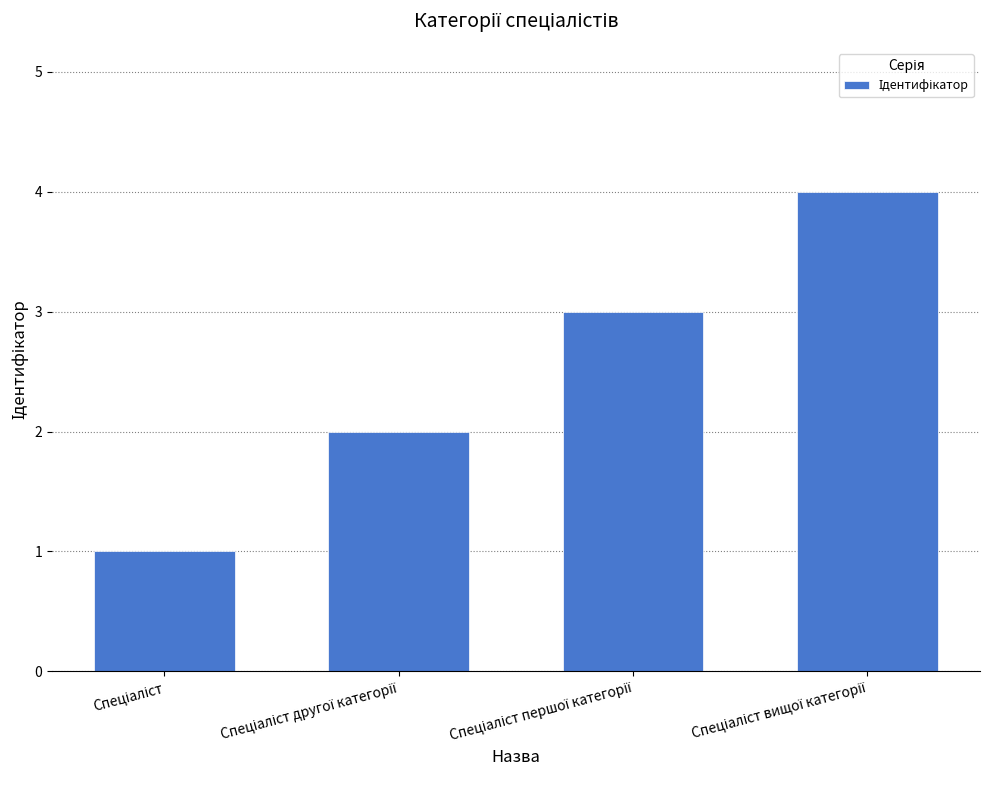

What is the greatest value displayed?

4